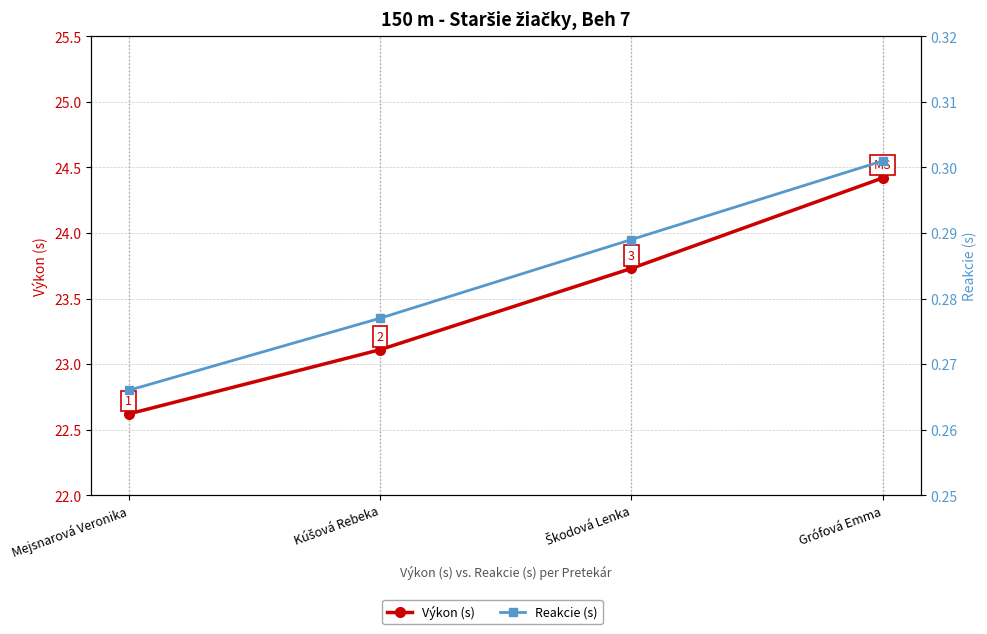

Where does the Výkon (s) series first go above 23?

Kúšová Rebeka